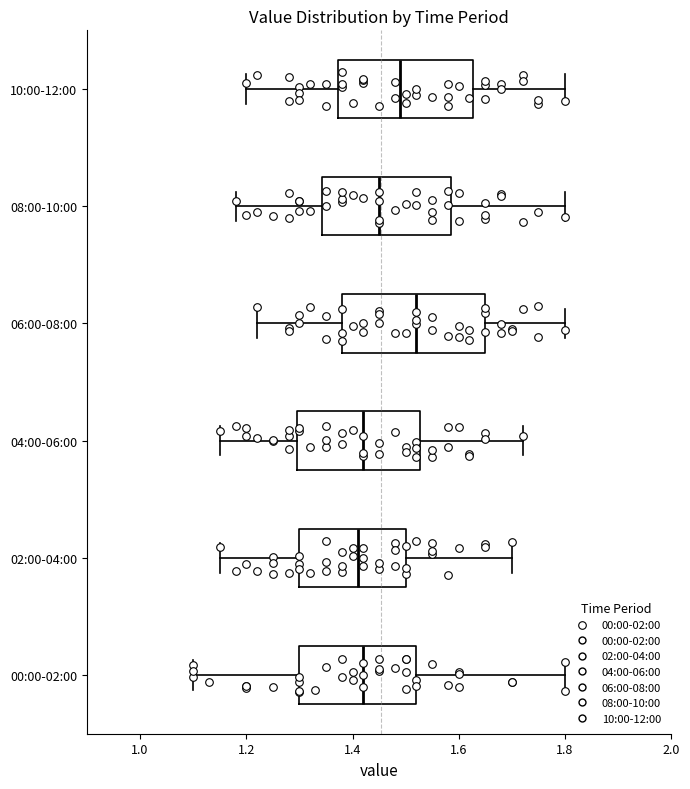

Reading bottom to top, transcribe this box plot: for each box, give where its median line is, the range the box spans, and where its two whiskers end, as read against the x-axis. The values are not printed on the chart, so give them approximately, as read against the axis.

00:00-02:00: median 1.42, box 1.30 to 1.52, whiskers 1.10 to 1.80
02:00-04:00: median 1.42, box 1.30 to 1.50, whiskers 1.16 to 1.70
04:00-06:00: median 1.42, box 1.30 to 1.52, whiskers 1.16 to 1.72
06:00-08:00: median 1.52, box 1.38 to 1.66, whiskers 1.22 to 1.80
08:00-10:00: median 1.46, box 1.34 to 1.58, whiskers 1.18 to 1.80
10:00-12:00: median 1.50, box 1.38 to 1.62, whiskers 1.20 to 1.80